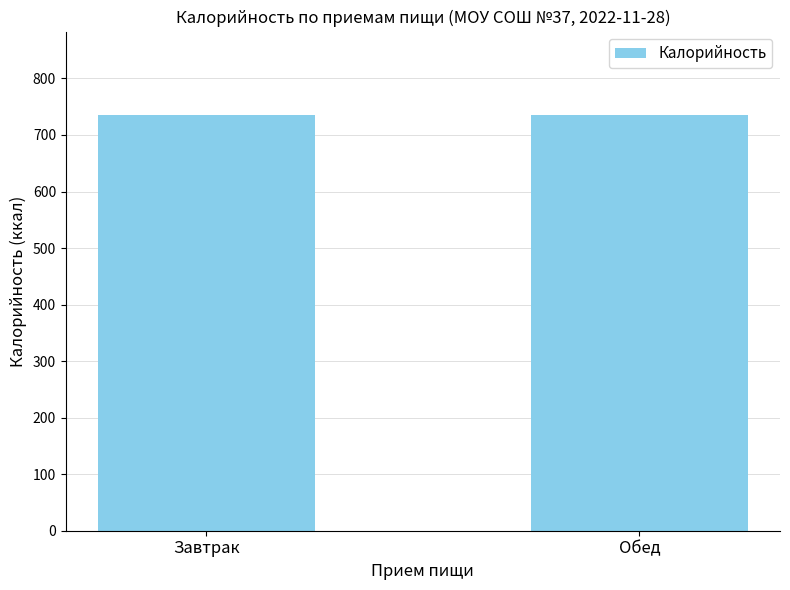

What is the ratio of the value at Завтрак to the value at Обед?

1.0